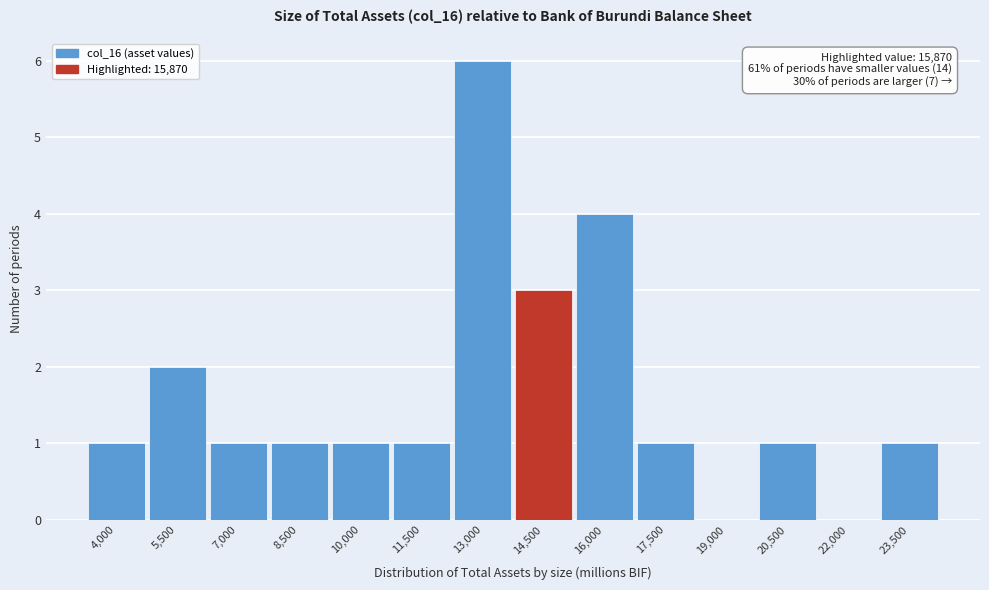

Reading left to right, what are all the values shown in this chart?

4,000=1	5,500=2	7,000=1	8,500=1	10,000=1	11,500=1	13,000=6	14,500=3	16,000=4	17,500=1	19,000=0	20,500=1	22,000=0	23,500=1